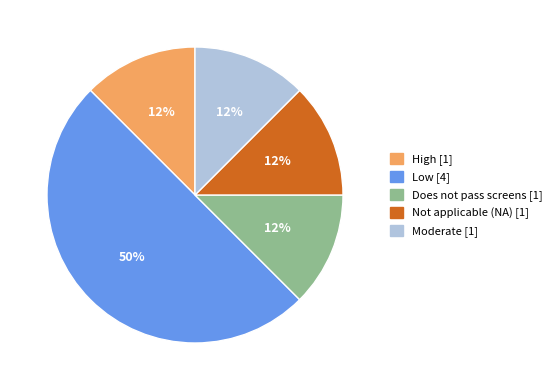

True or false: Does not pass screens accounts for 7% of the total.

False